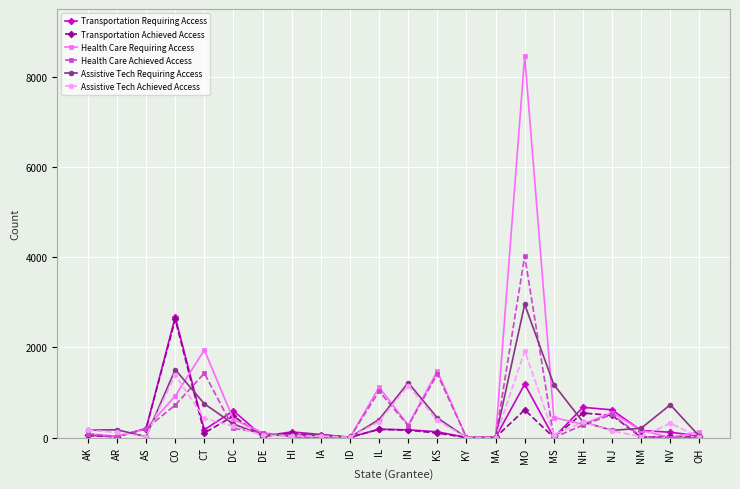

Which series changed the most between AR and NH?

Transportation Requiring Access